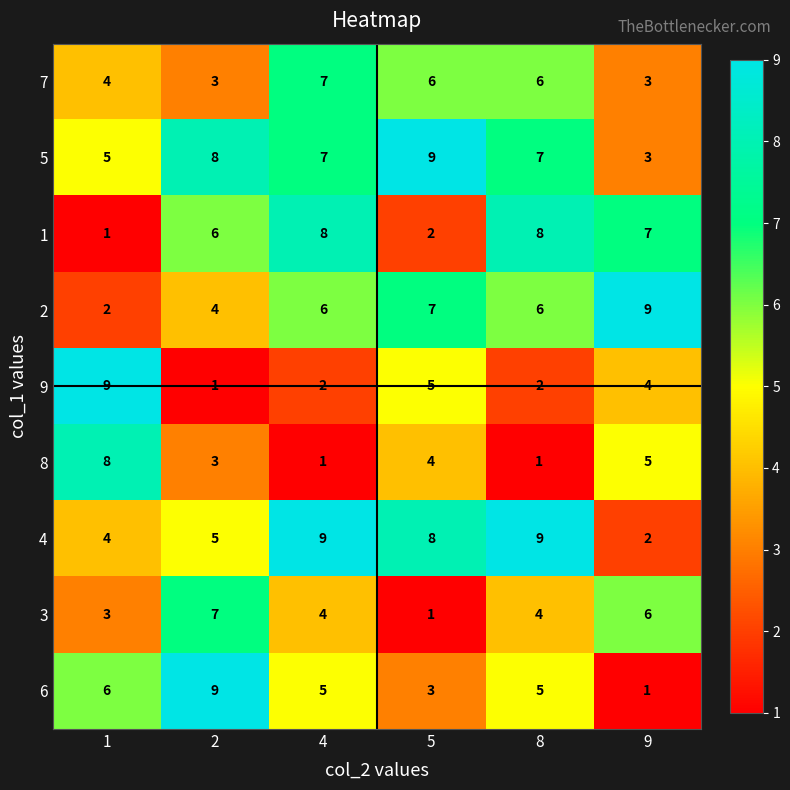

How many 5 values are between 5 and 8?

4